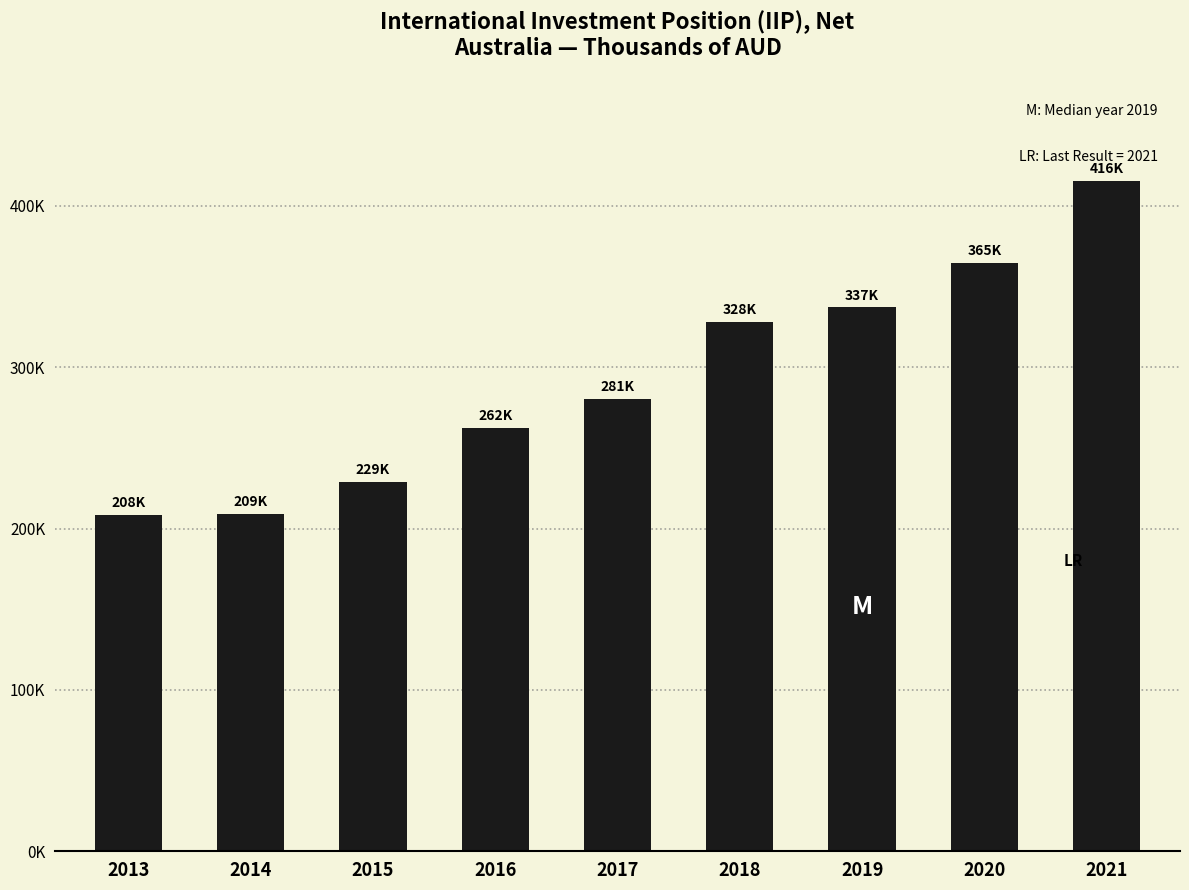

Reading right to left, extract all data points from this chart.

415517.4	364906.5	337174.0	328362.5	280546.5	262455.7	229178.2	209314.4	208401.9